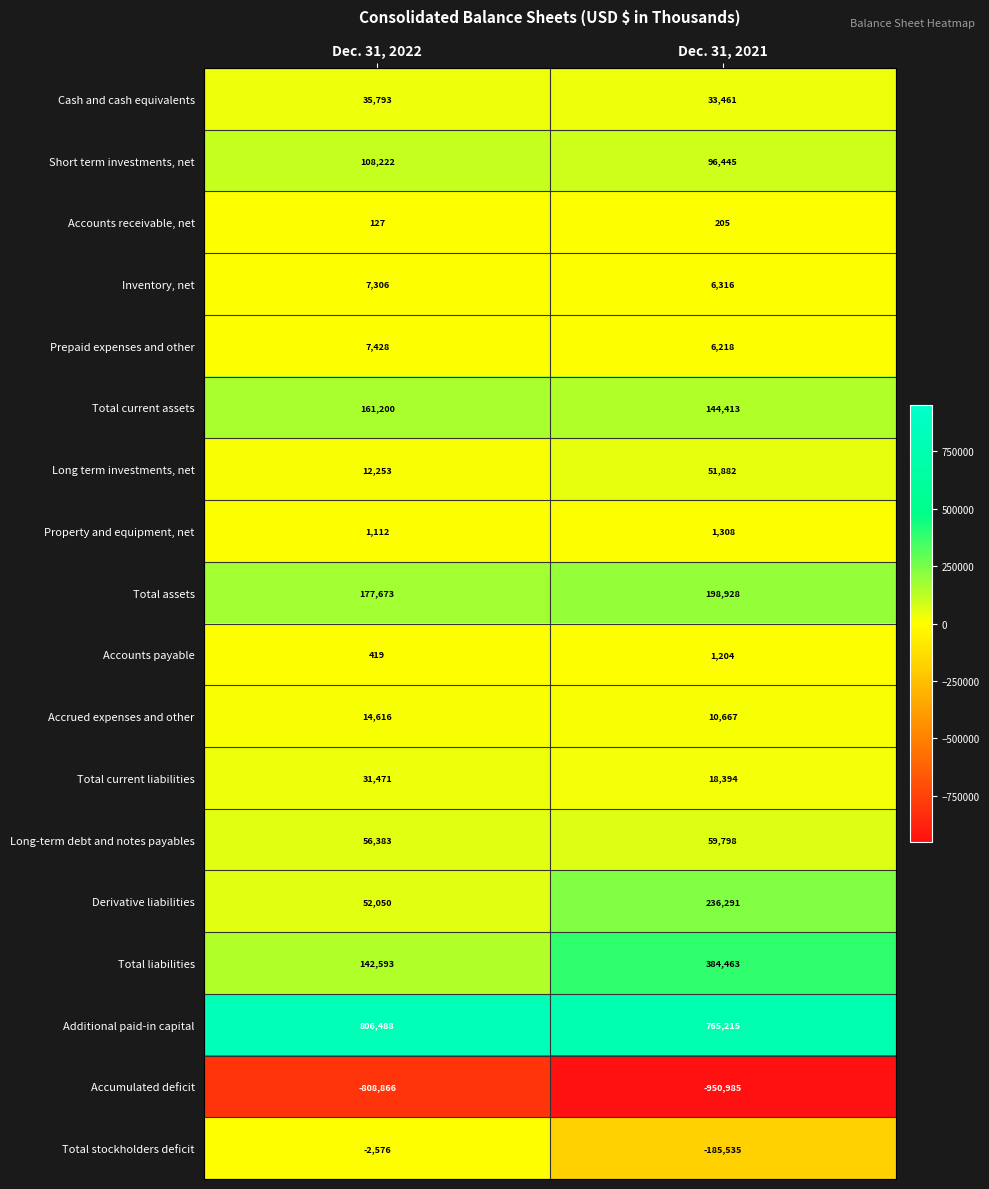

The Inventory, net series shows 7306 at Dec. 31, 2022. True or false?

True